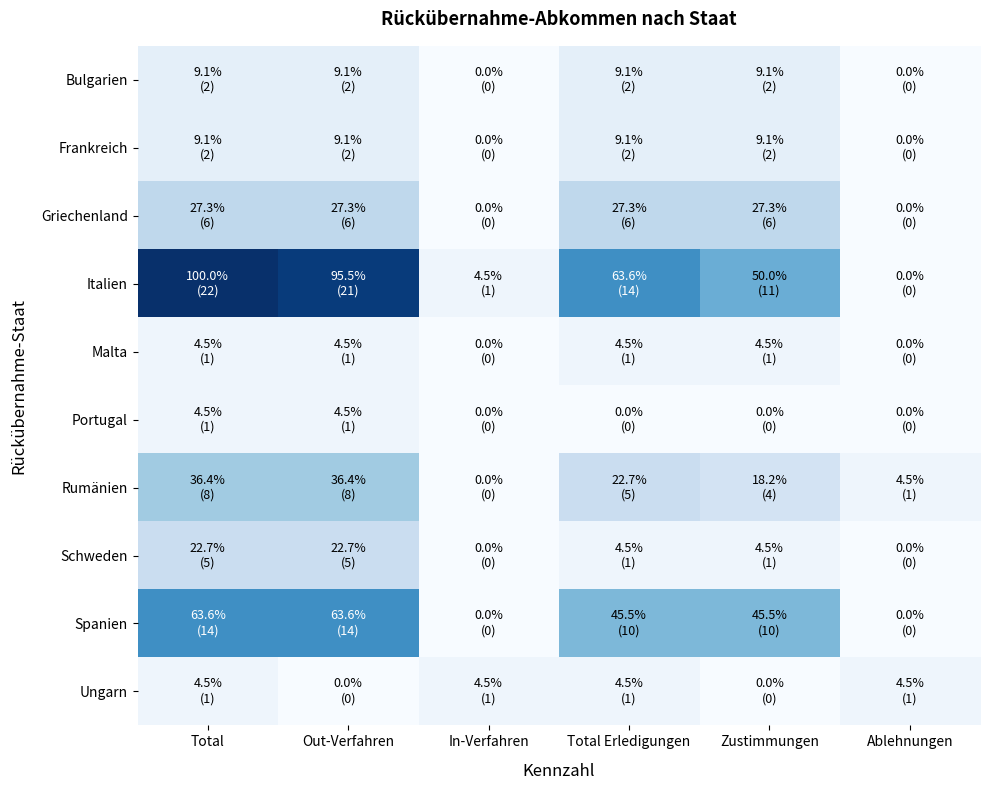

Which series has the largest total across all categories?

Italien